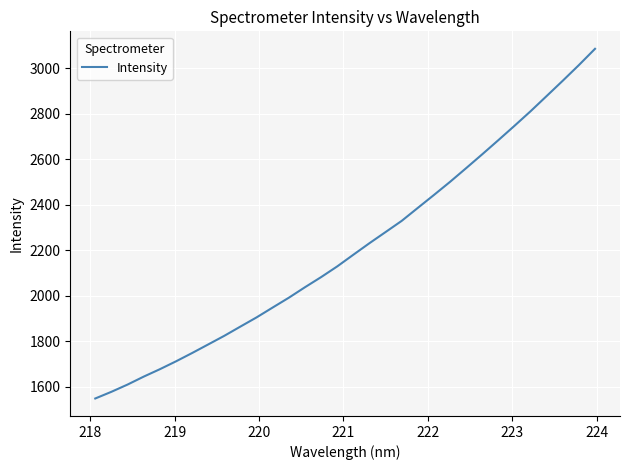

What is the difference between the second highest and second lowest values?

1436.5